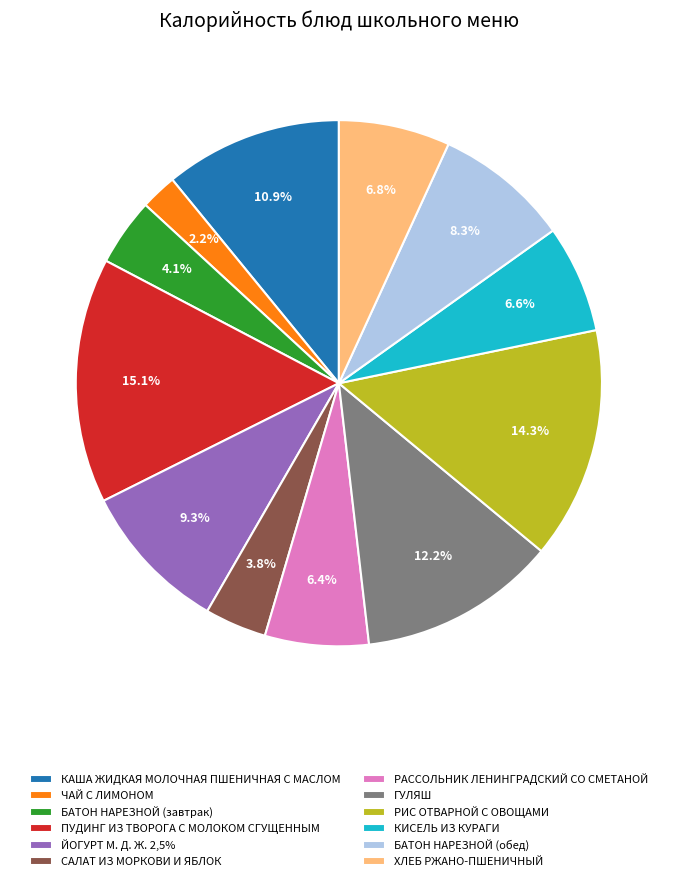

What is the smallest slice in the pie chart?

ЧАЙ С ЛИМОНОМ